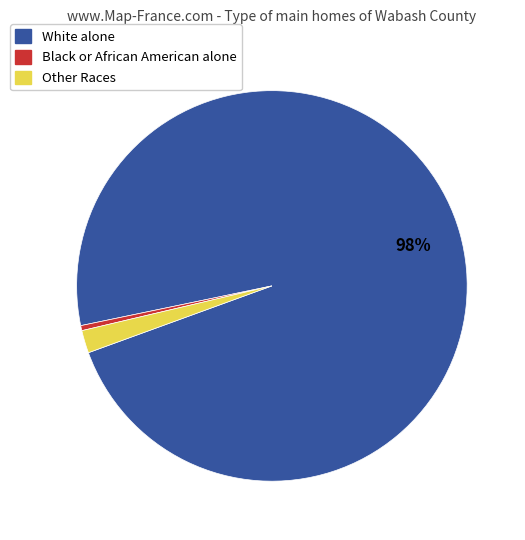

Is it true that Other Races is 2% of the pie?

True